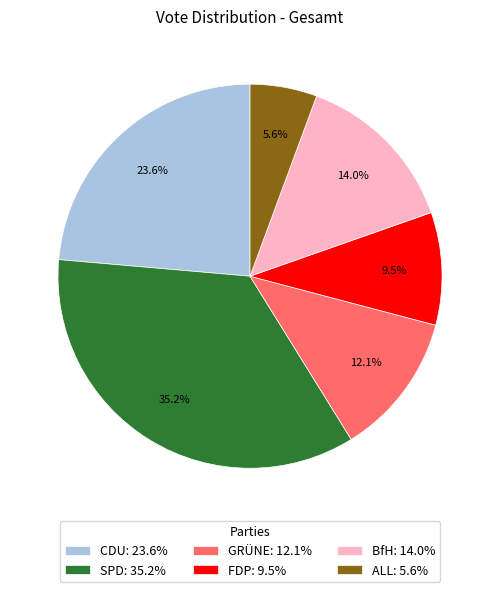

Is the sum of FDP and CDU greater than half?

No